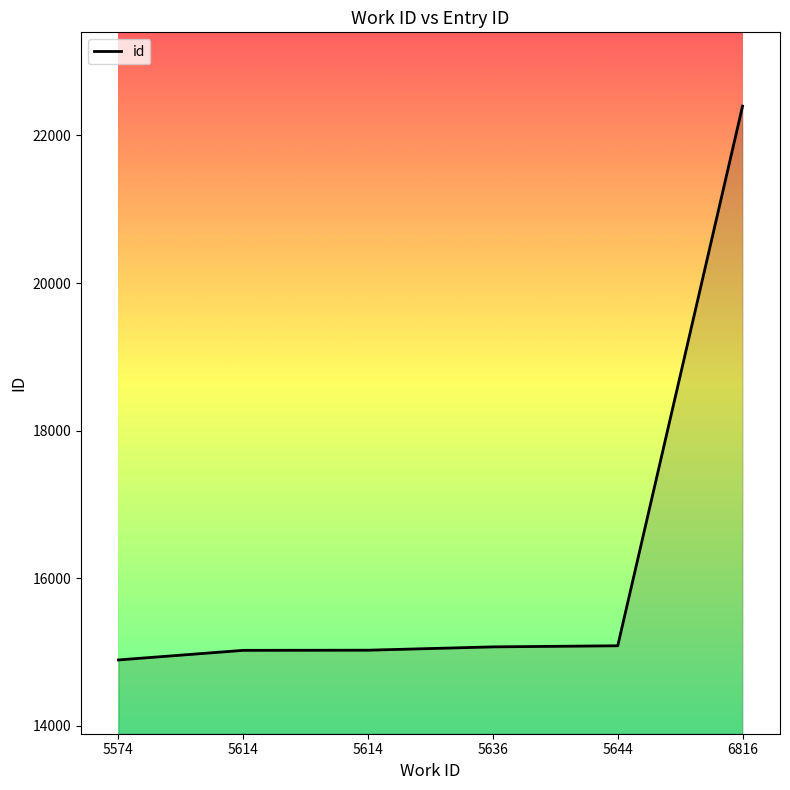

List the labels in order of value, smallest first.

5574, 5614, 5614, 5636, 5644, 6816